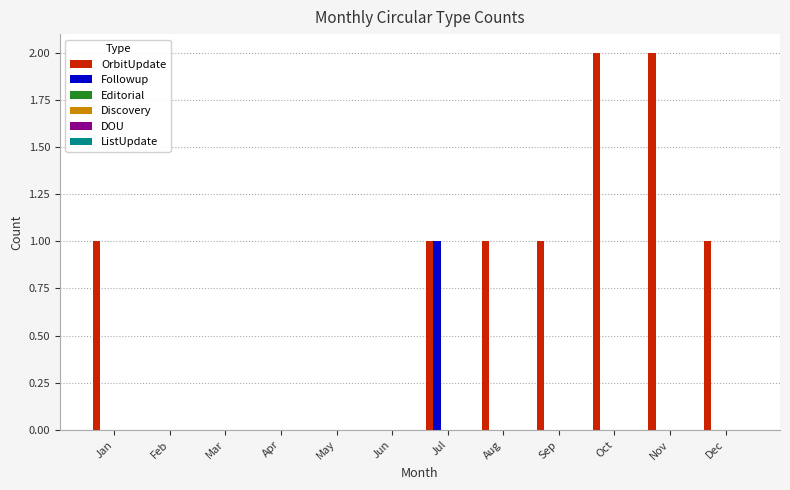

Which series has the largest total across all categories?

OrbitUpdate